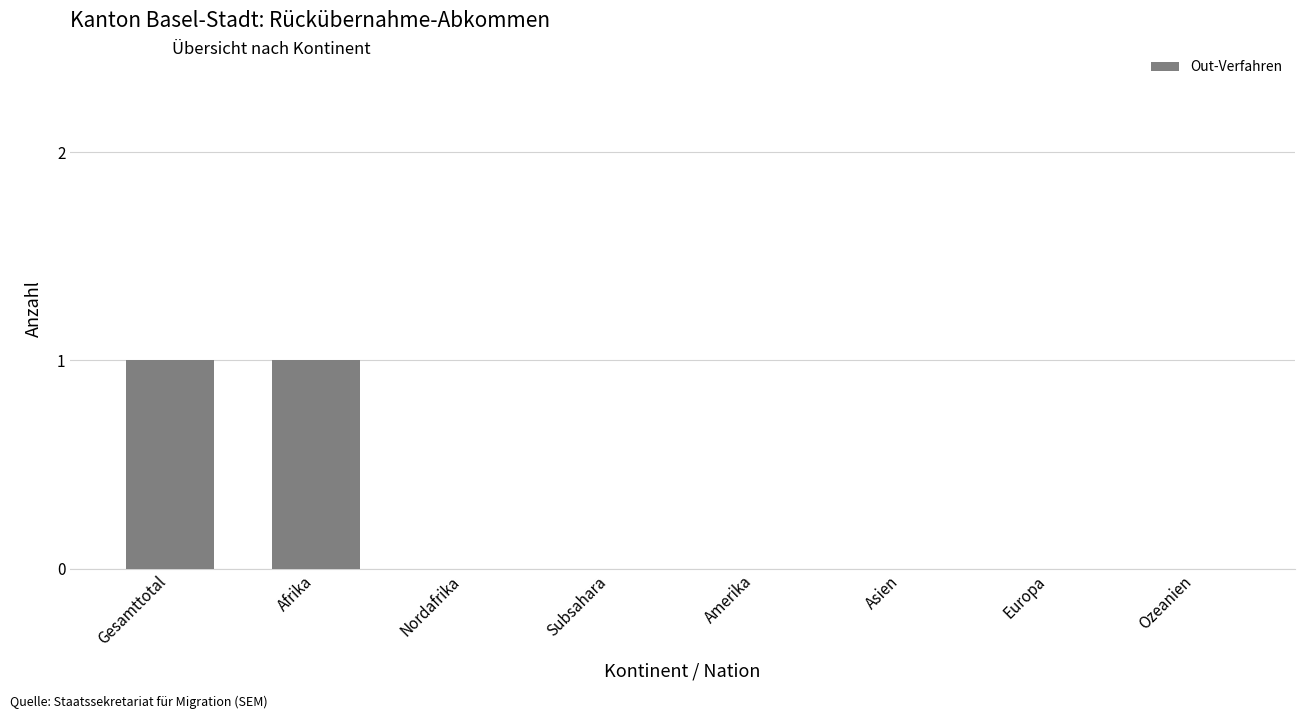

The value at Subsahara is -1. True or false?

False